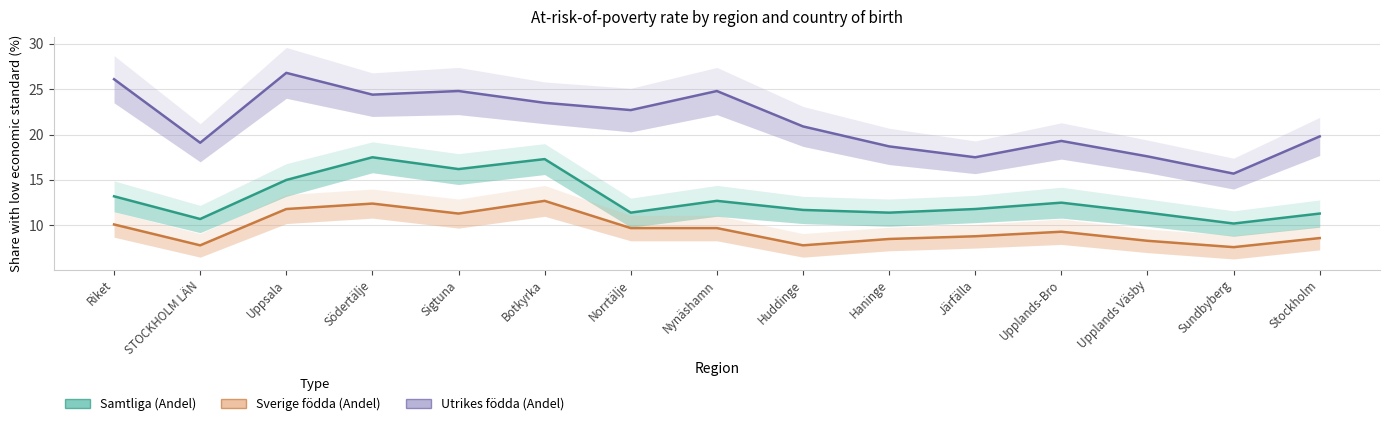

What is the average value of the Samtliga (Andel) series?

13.0